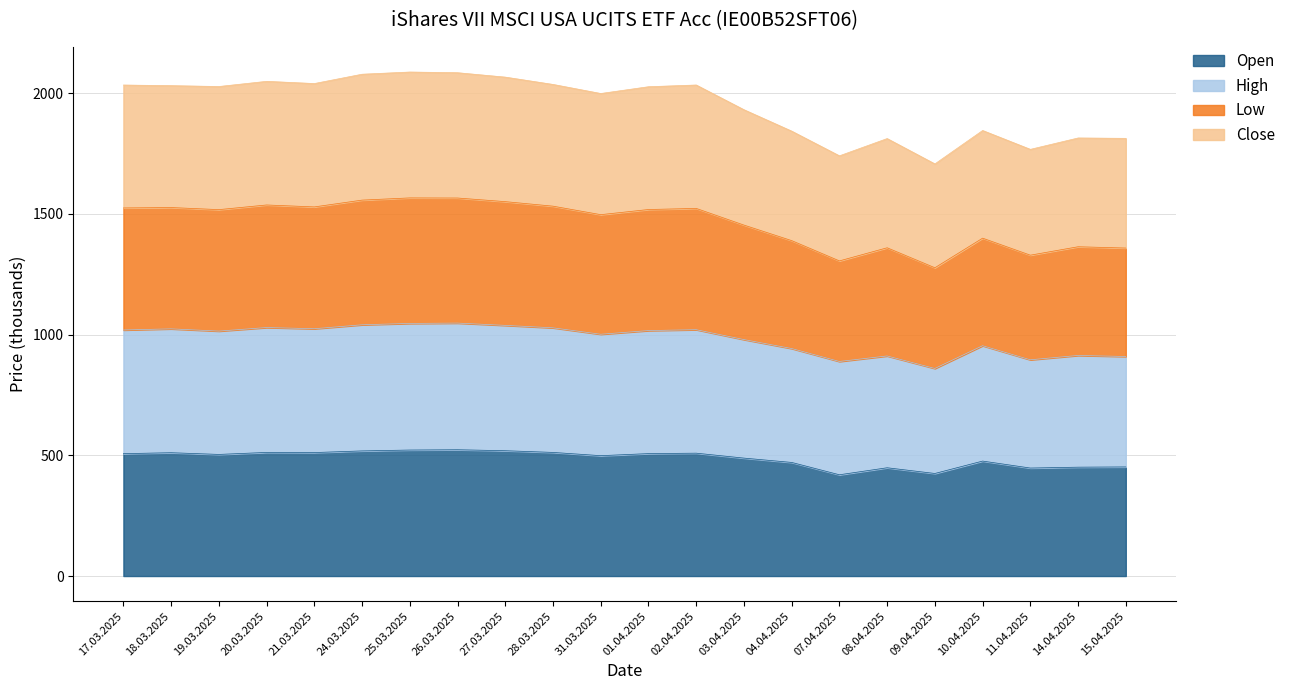

Rank the series at 17.03.2025 from lowest to highest value.

Open, High, Close, Low